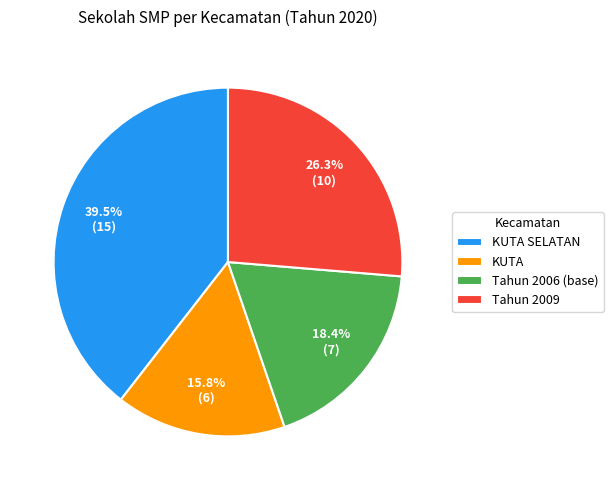

Do KUTA SELATAN and Tahun 2009 together represent more than half of the pie?

Yes